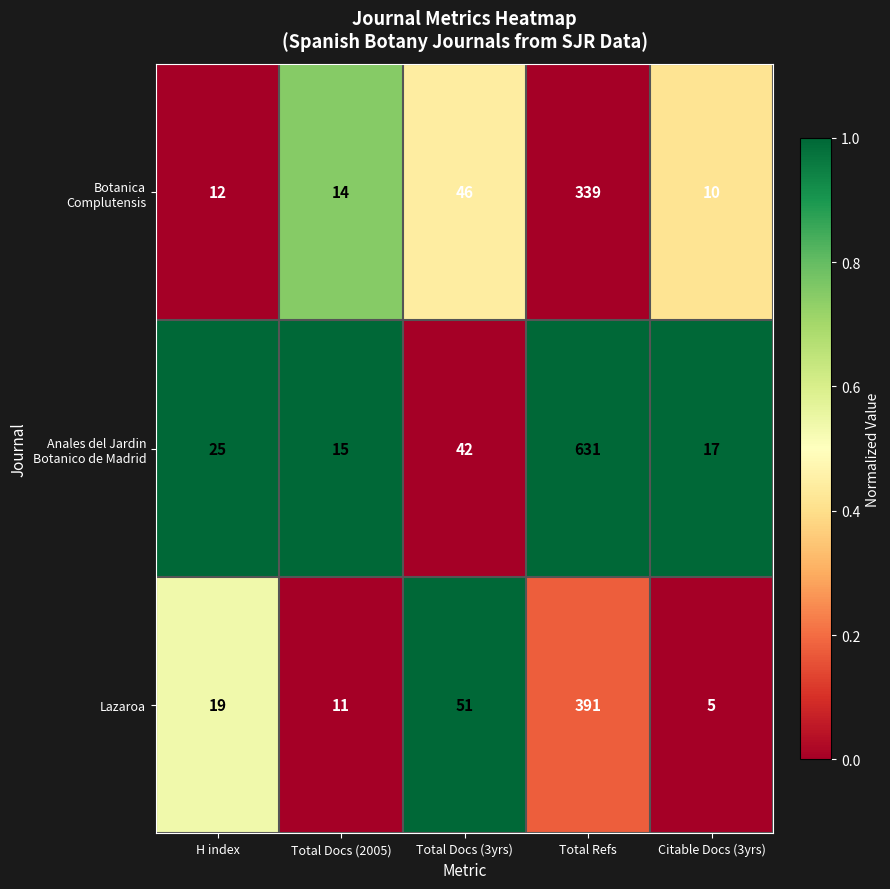

What is the maximum value shown in the chart?

631